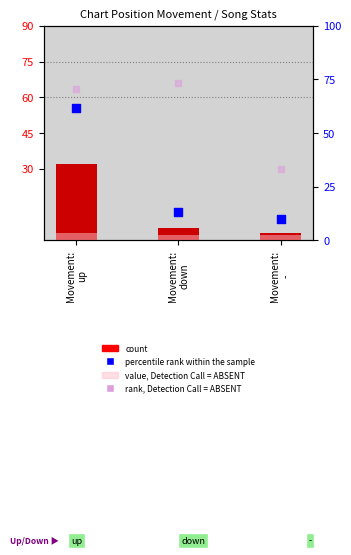

Which series has the largest Y range (max minus min)?

percentile rank within the sample